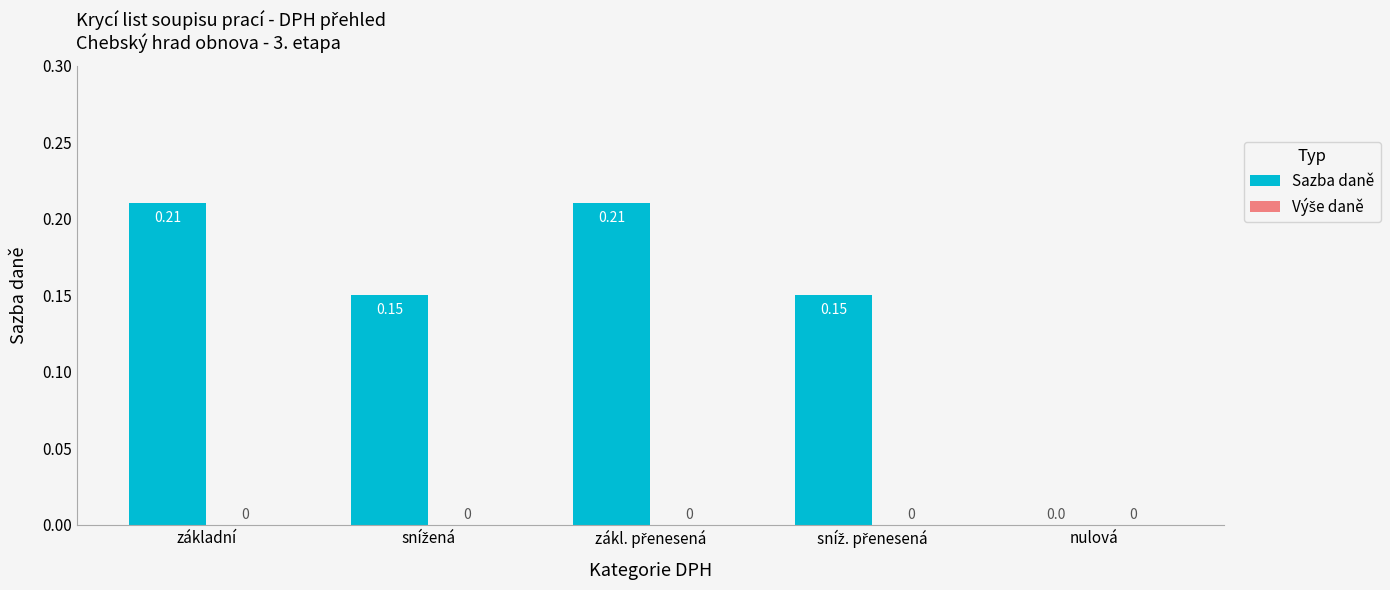

At which label is the value closest to 0?

nulová